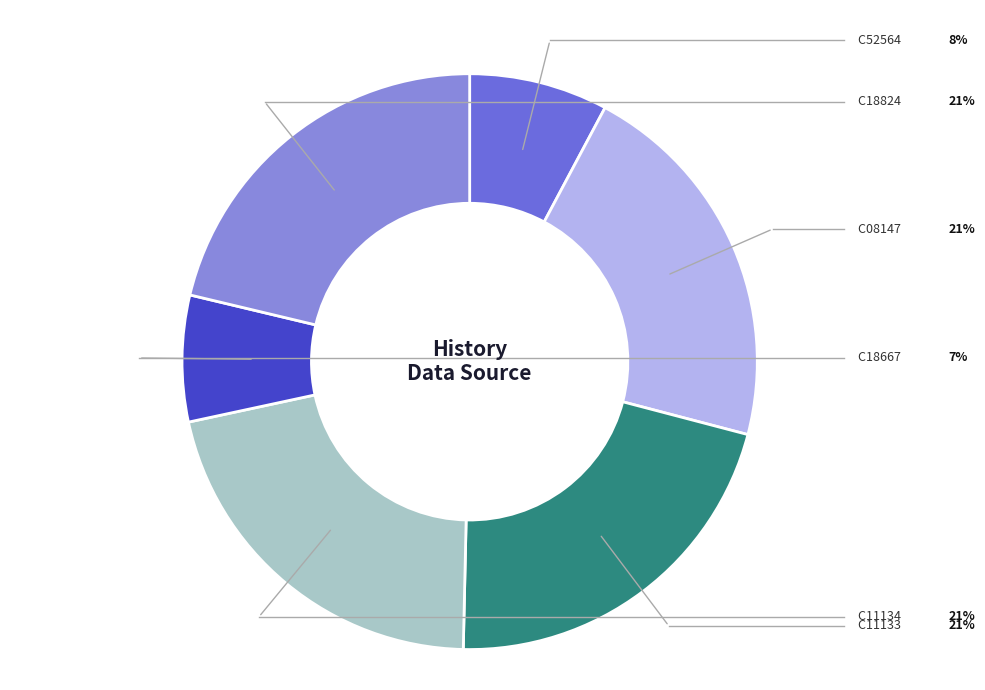

Does any single category account for the majority?

No